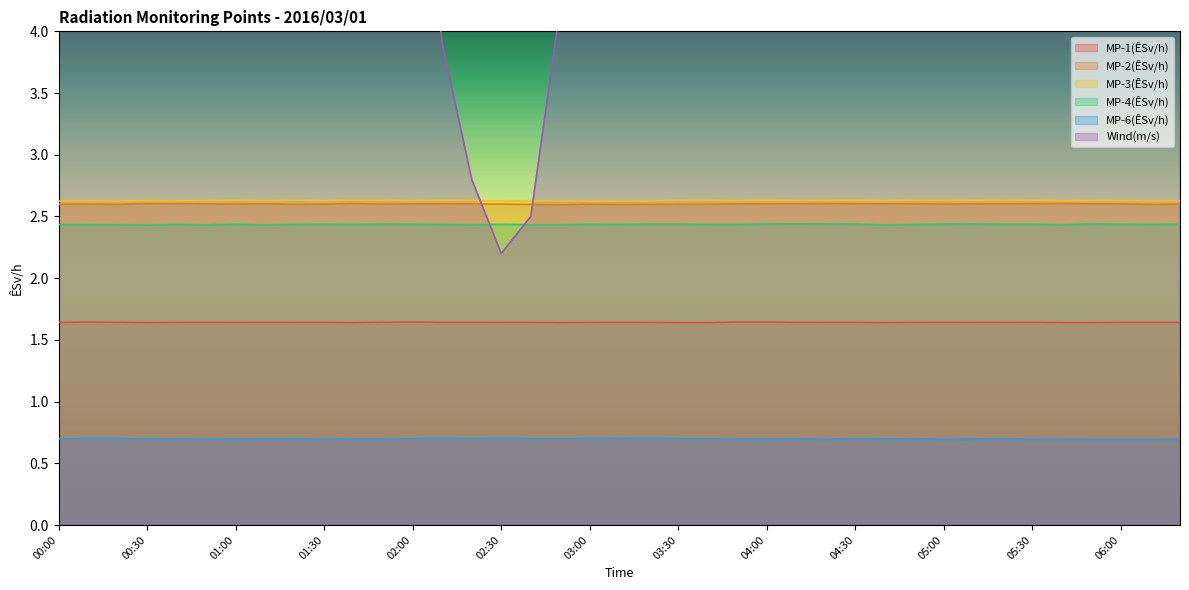

In MP-4(ÊSv/h), how many points are lower than both neighbors (excluding endpoints)?

9